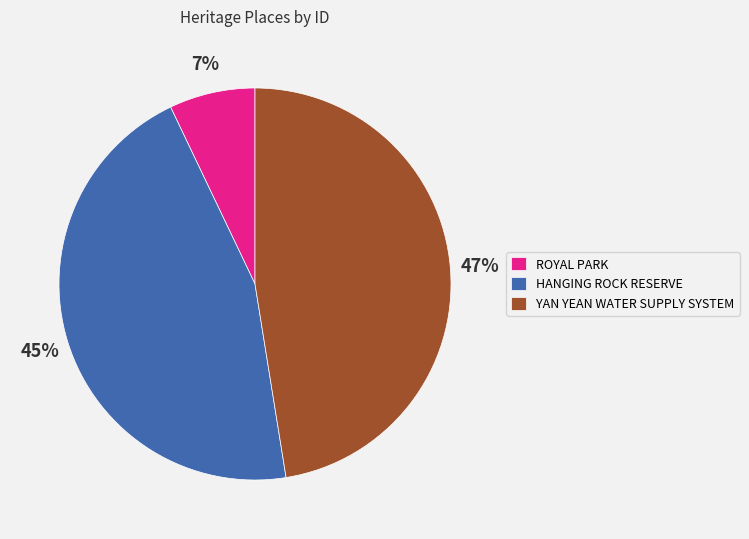

Rank the categories by value from lowest to highest.

ROYAL PARK, HANGING ROCK RESERVE, YAN YEAN WATER SUPPLY SYSTEM